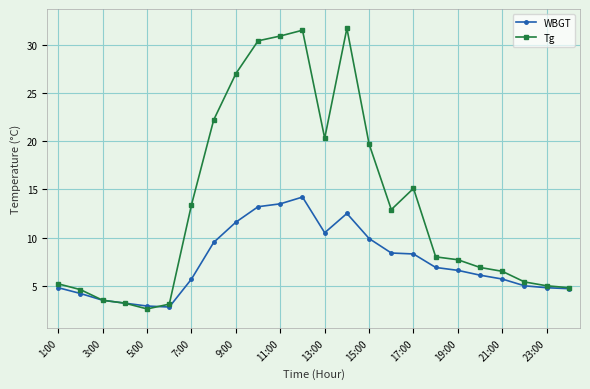

What is the difference between the second highest and minimum values in the Tg series?

28.9